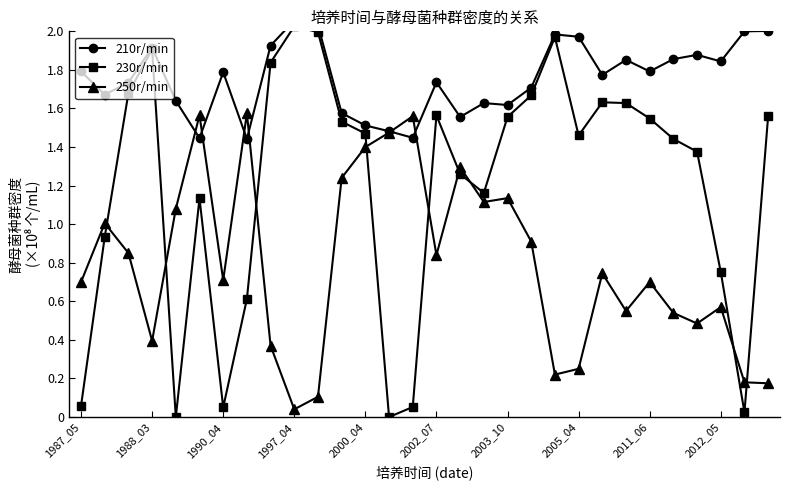

True or false: 250r/min has more than 2 points higher than both neighbors.

True